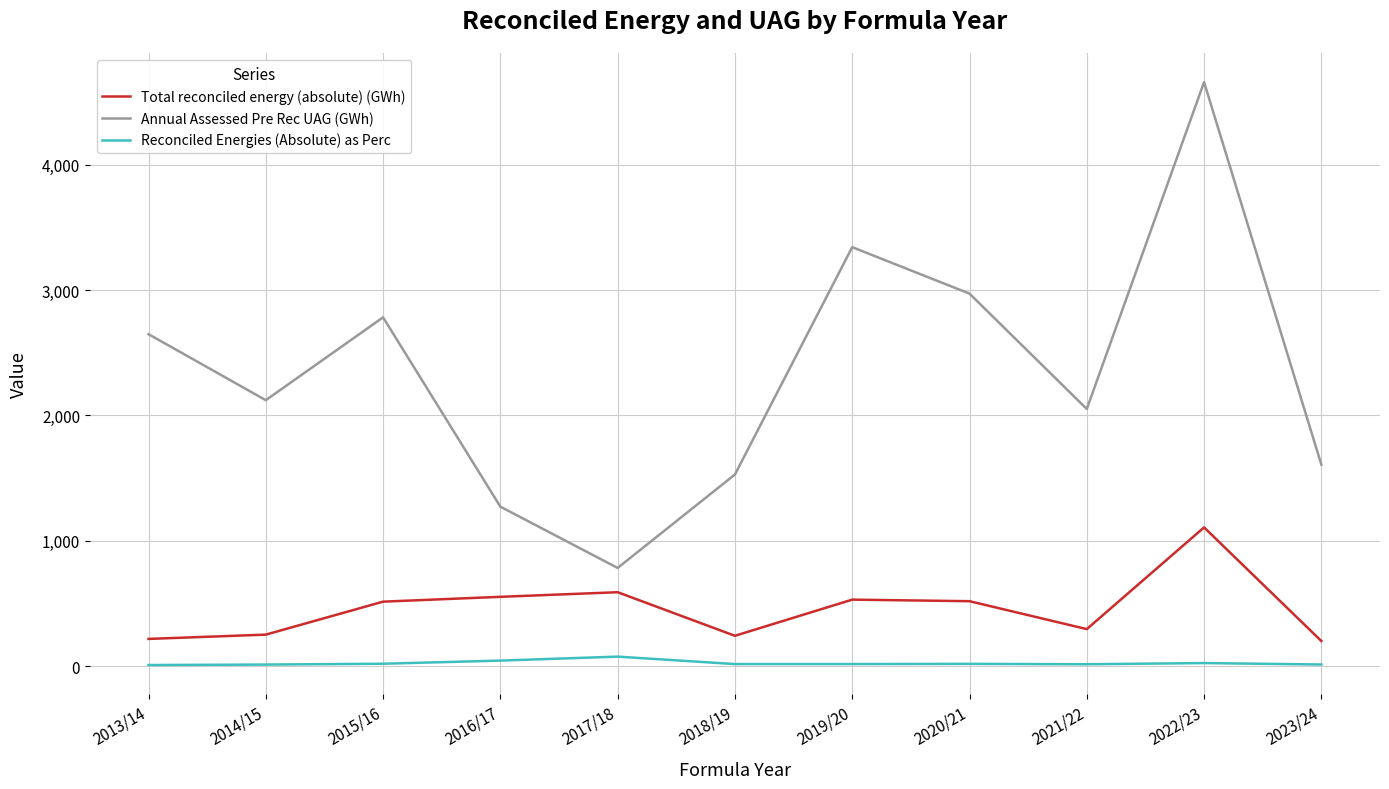

What is the difference between the second highest and second lowest values in the Annual Assessed Pre Rec UAG (GWh) series?

2070.5